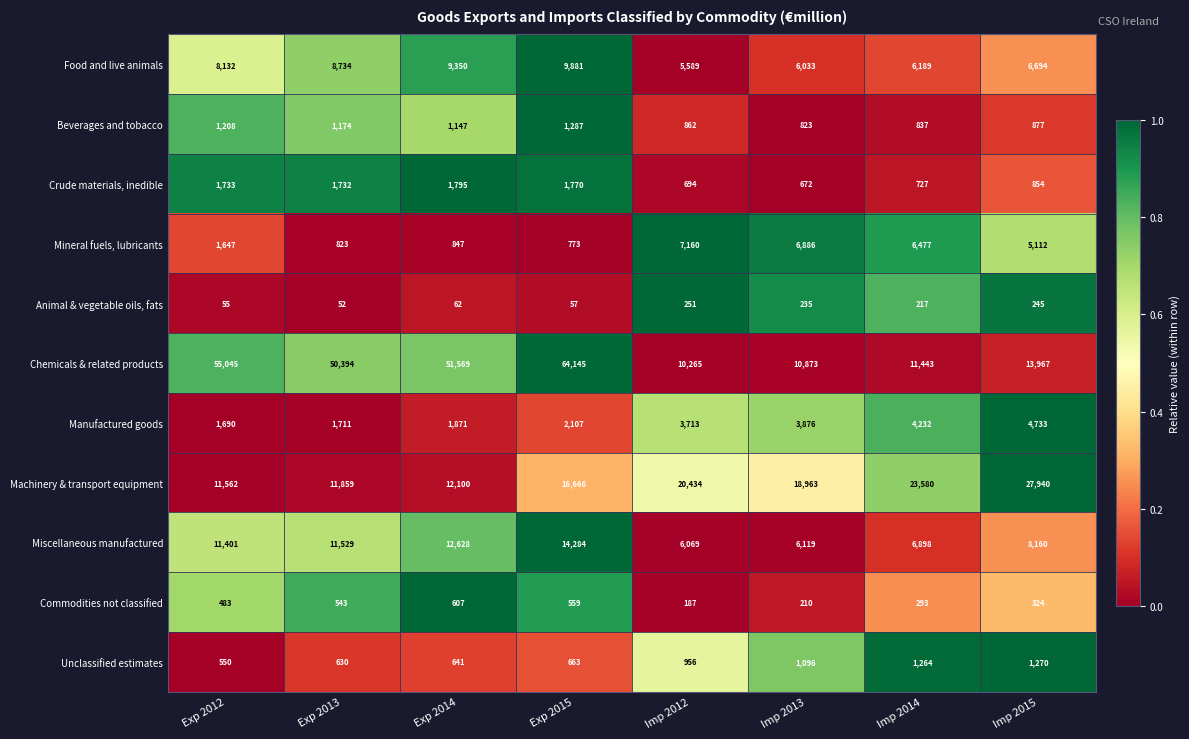

Which series has the widest spread of values?

Chemicals & related products